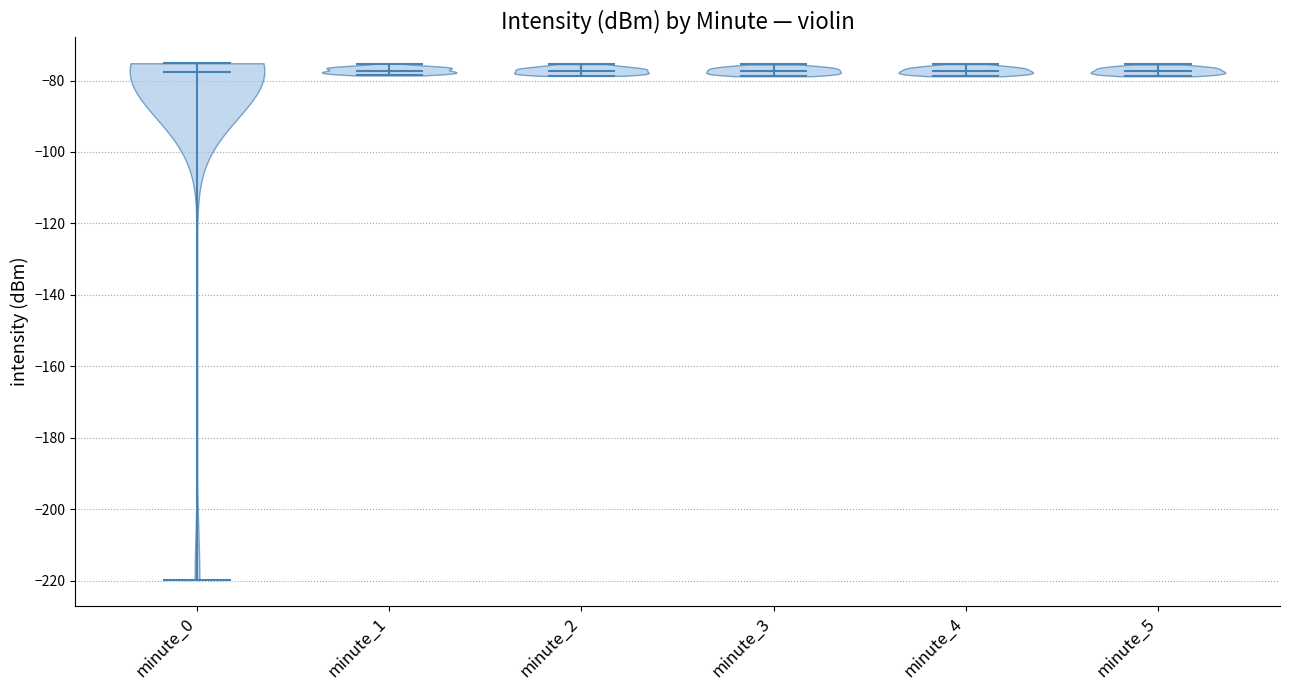

What is the highest point the violin for minute_2 reaches on the y-axis? The values are not printed on the chart, so give them approximately, as read against the axis.

-76